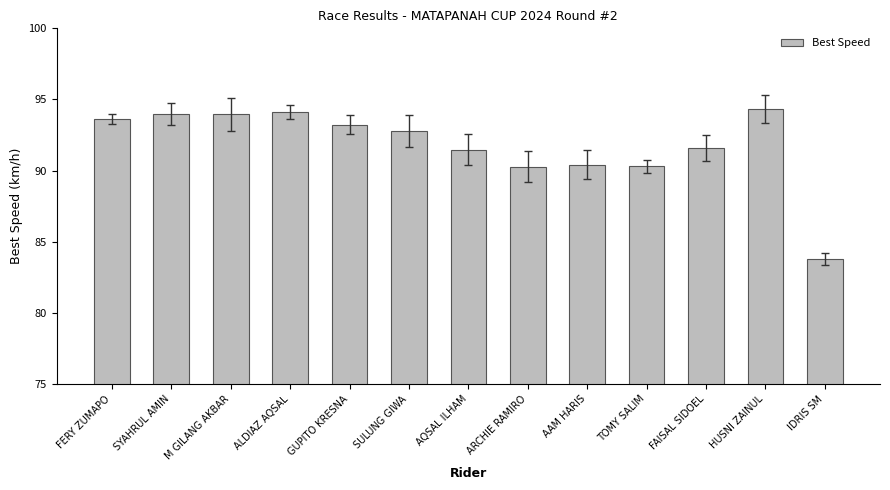

Which label corresponds to the smallest value in the chart?

IDRIS SM